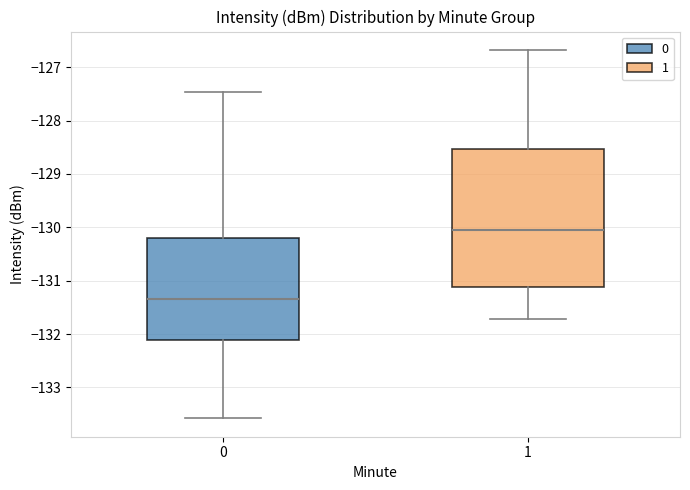

Which box is the tallest, from its lower edge to its upper edge?

1